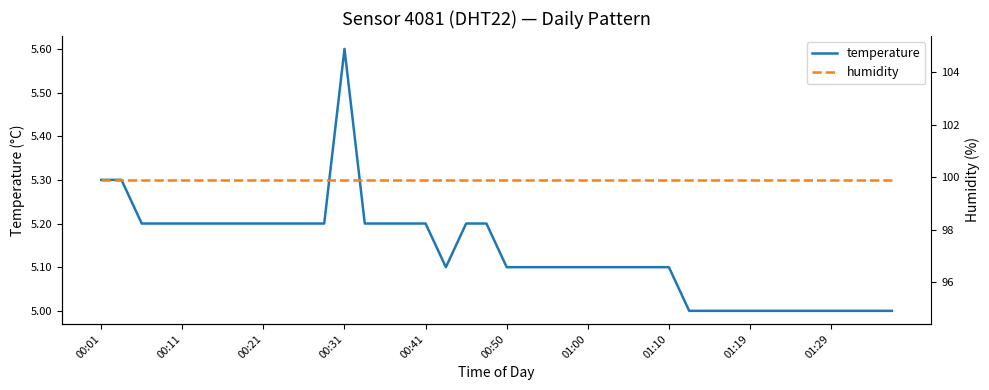

What is the difference between the maximum and minimum values in the temperature series?

0.6